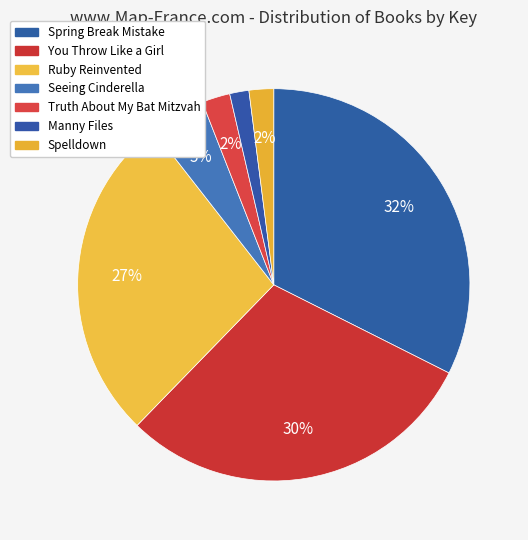

Is there a majority slice in this chart?

No